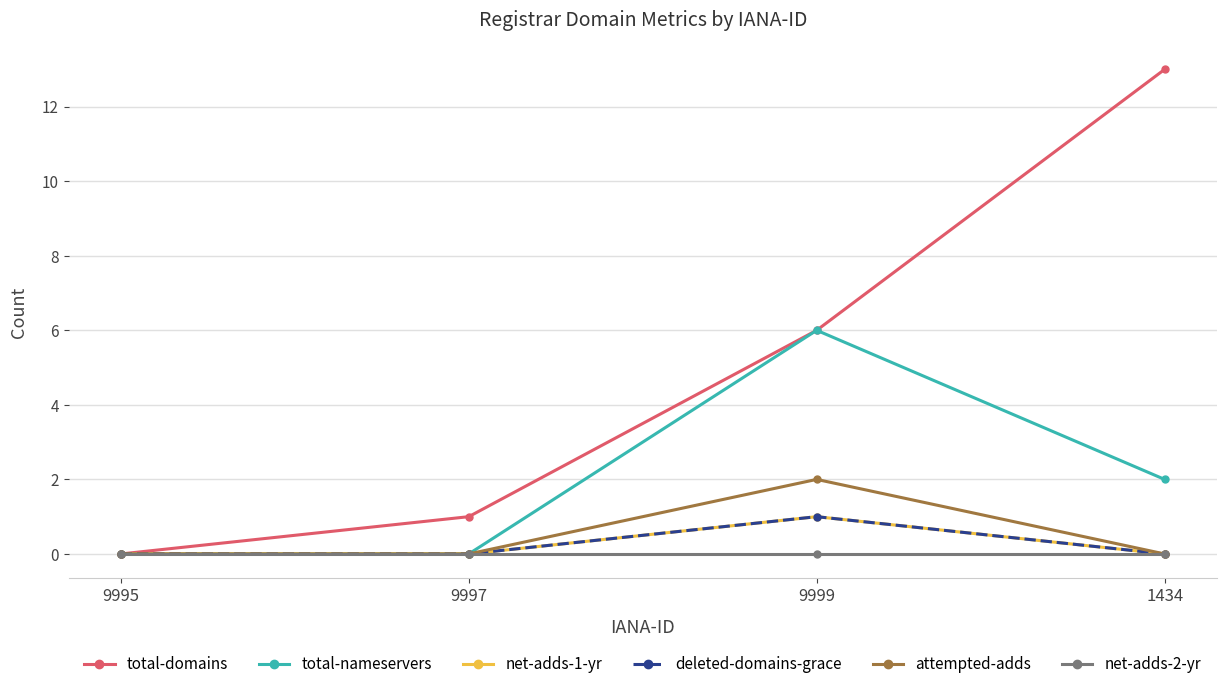

True or false: total-nameservers has more than 1 points higher than both neighbors.

False